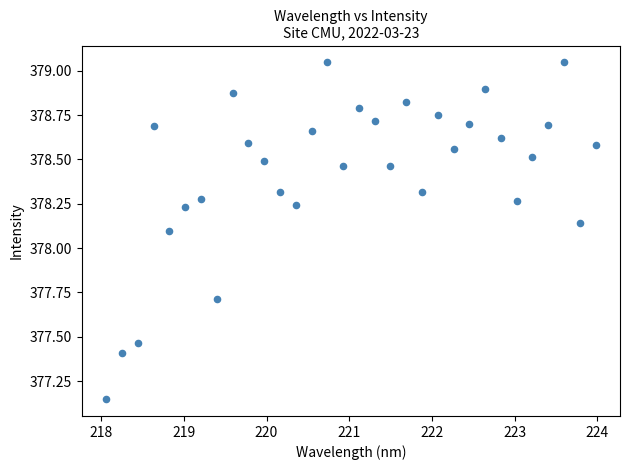

What is the range of X values (max minus min)?

5.9